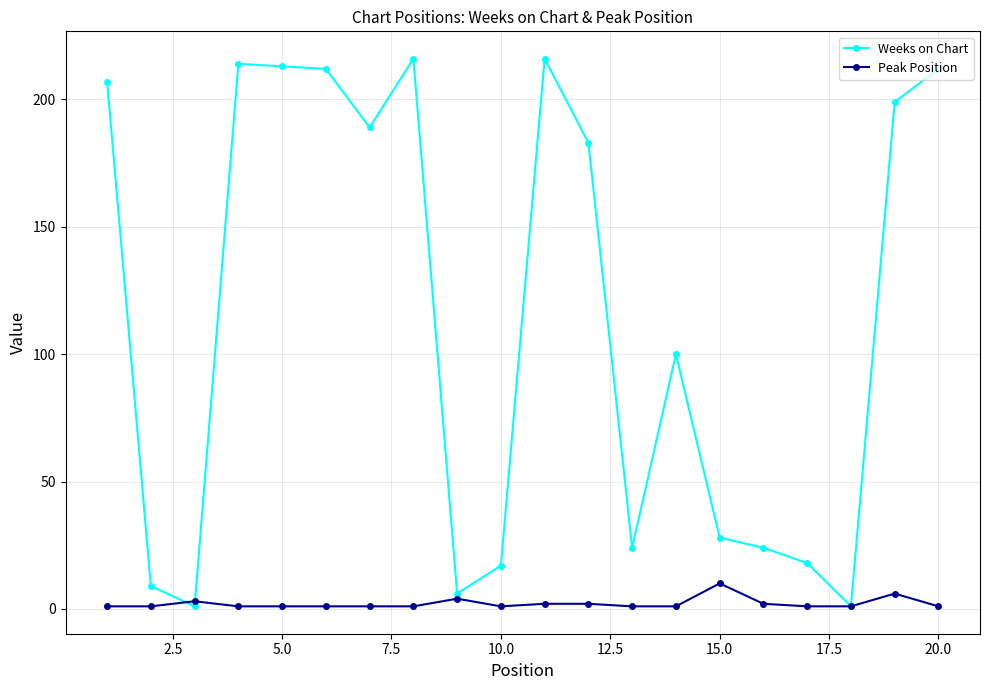

At how many categories does at least one series exceed 133?

10